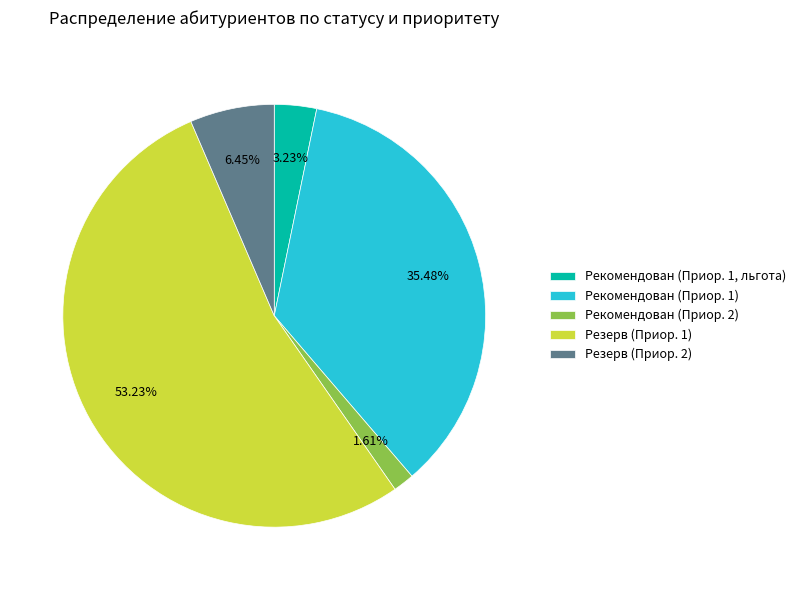

Does any single category account for the majority?

Yes